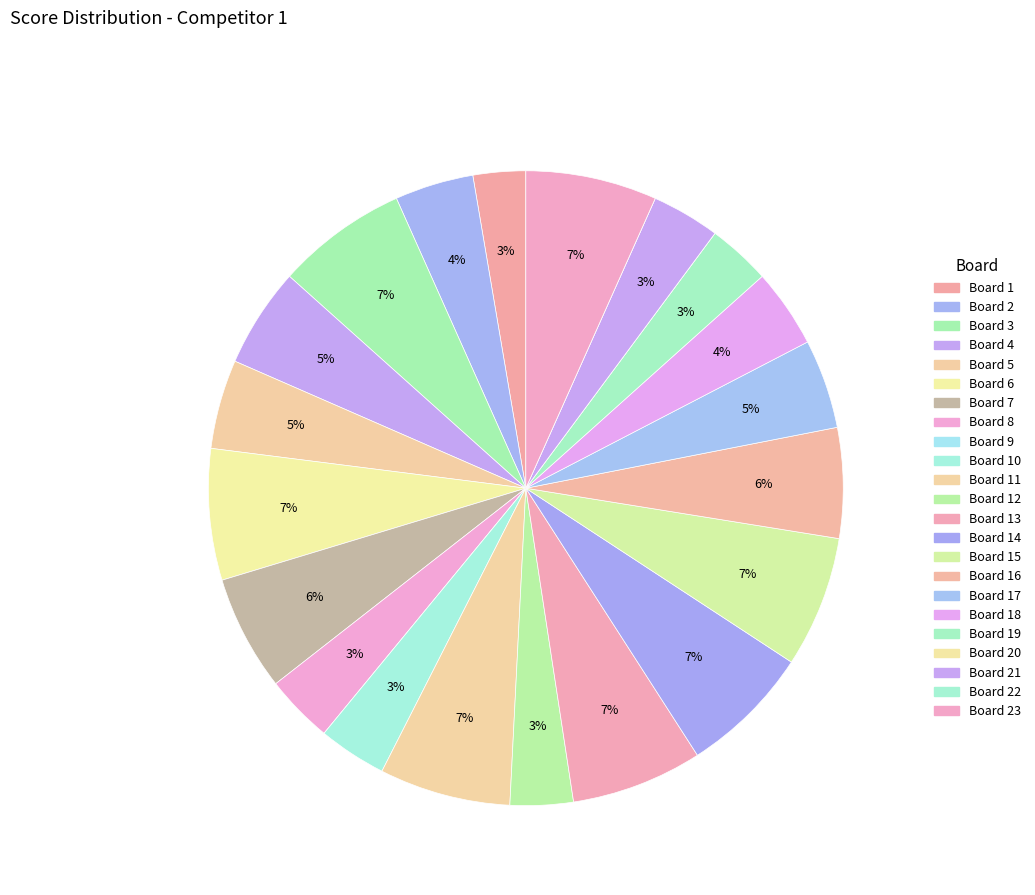

Rank the categories by value from lowest to highest.

Board 9, Board 20, Board 22, Board 1, Board 12, Board 19, Board 8, Board 10, Board 21, Board 2, Board 18, Board 5, Board 17, Board 4, Board 16, Board 7, Board 3, Board 6, Board 11, Board 13, Board 14, Board 15, Board 23